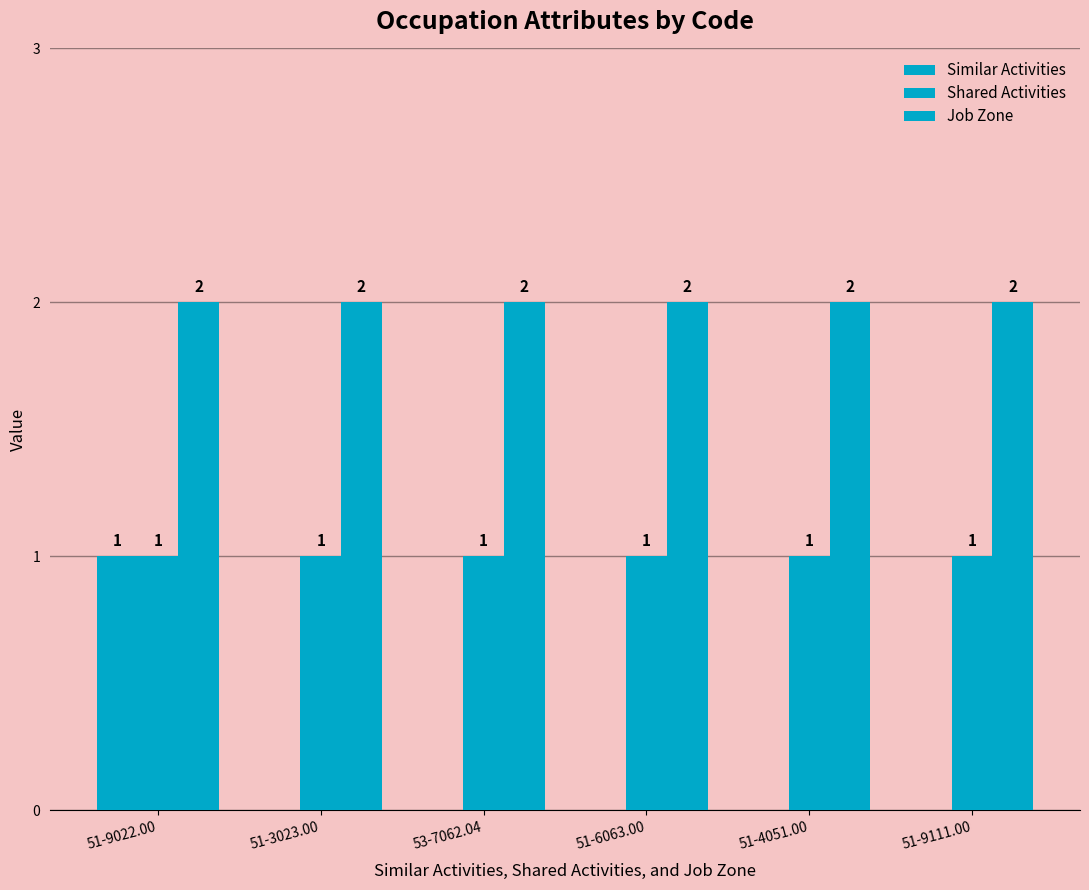

How many series are shown in this chart?

3